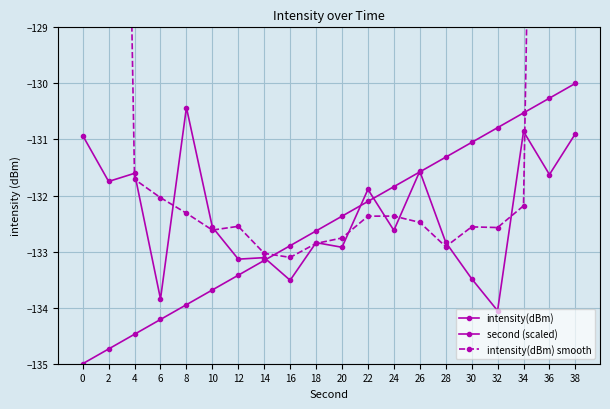

The value of second (scaled) at 20 is -212.6. True or false?

False